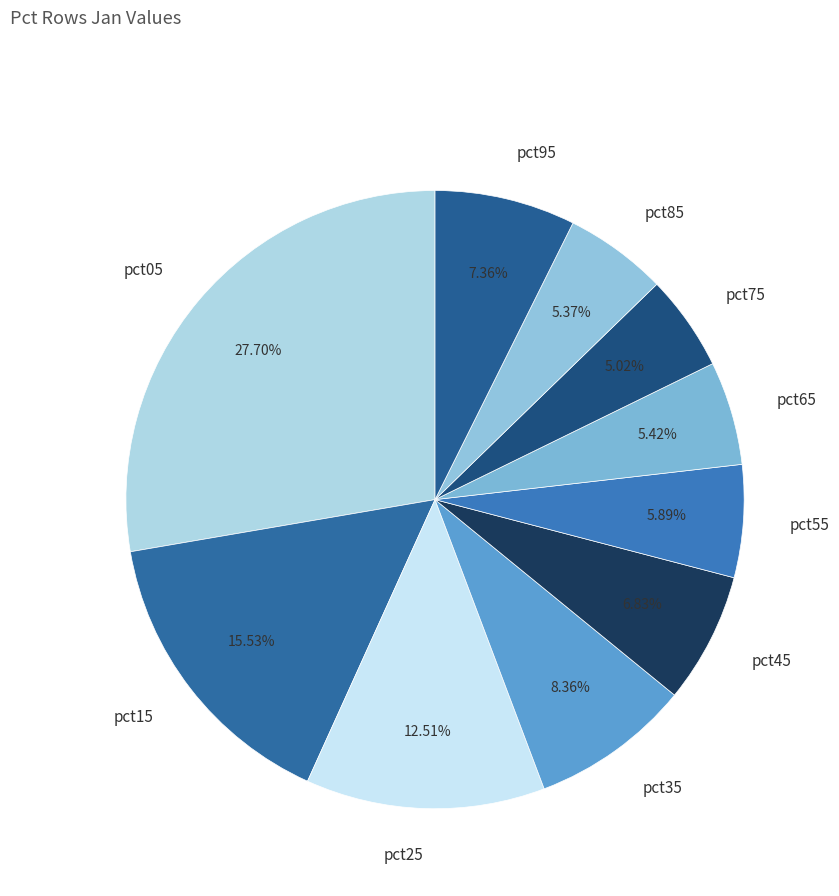

True or false: pct15 accounts for 16% of the total.

True